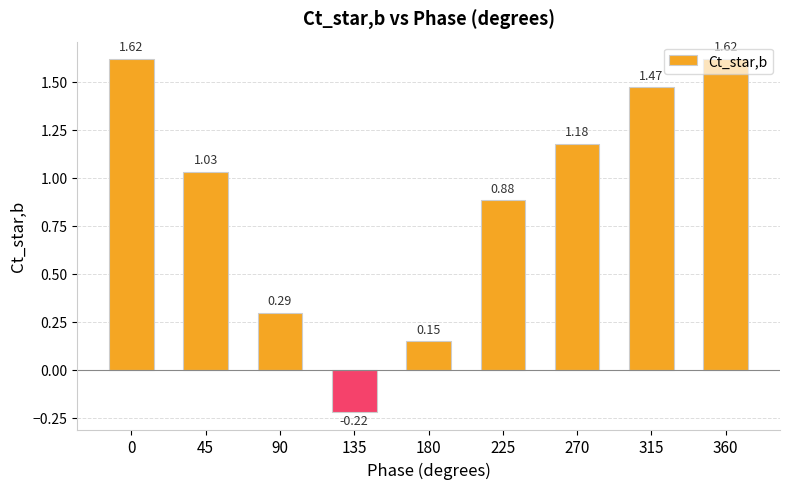

What is the difference between the maximum and minimum values?

1.8